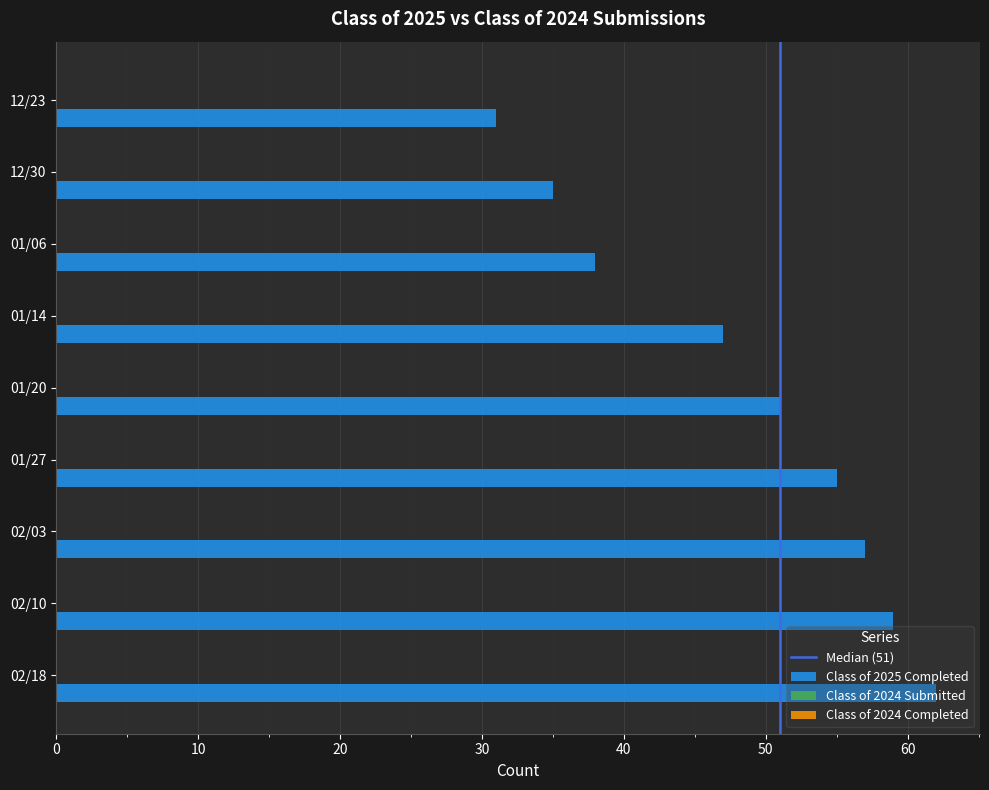

The chart shows a value of 31 at 12/23. True or false?

True